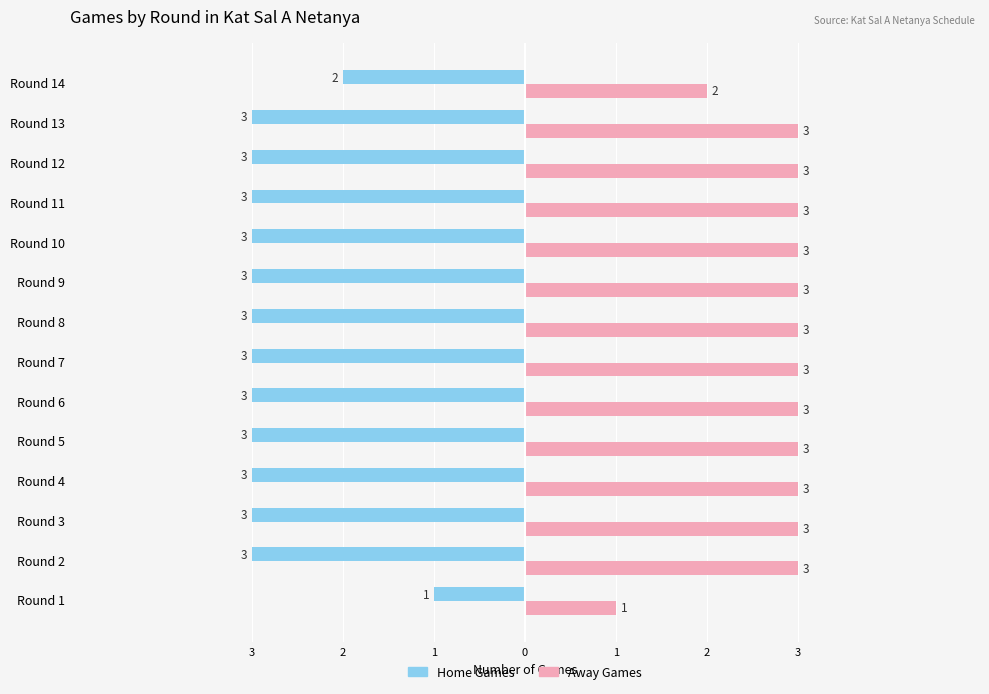

Count the Away Games values in the range 3 to 4.

12